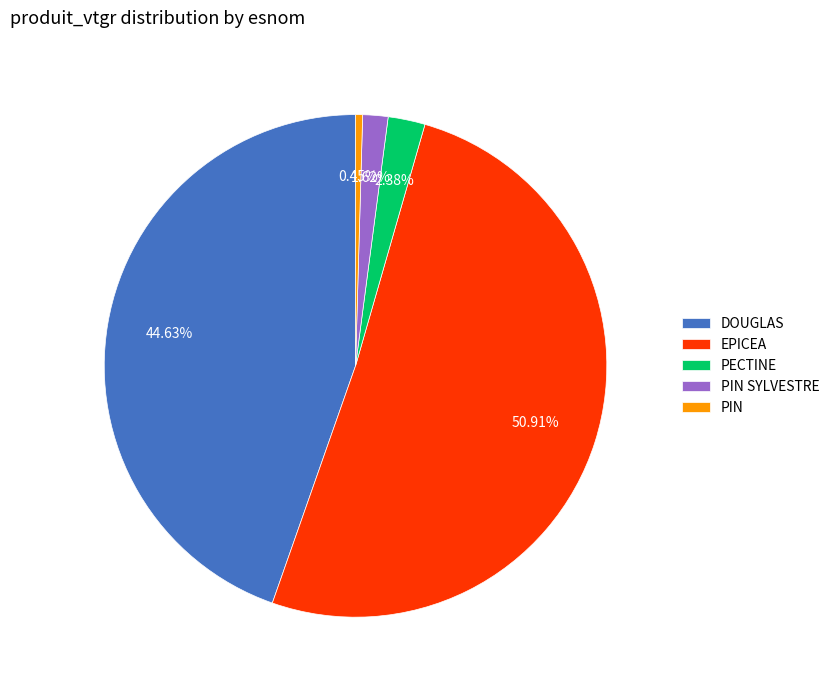

Do PIN and DOUGLAS together represent more than half of the pie?

No